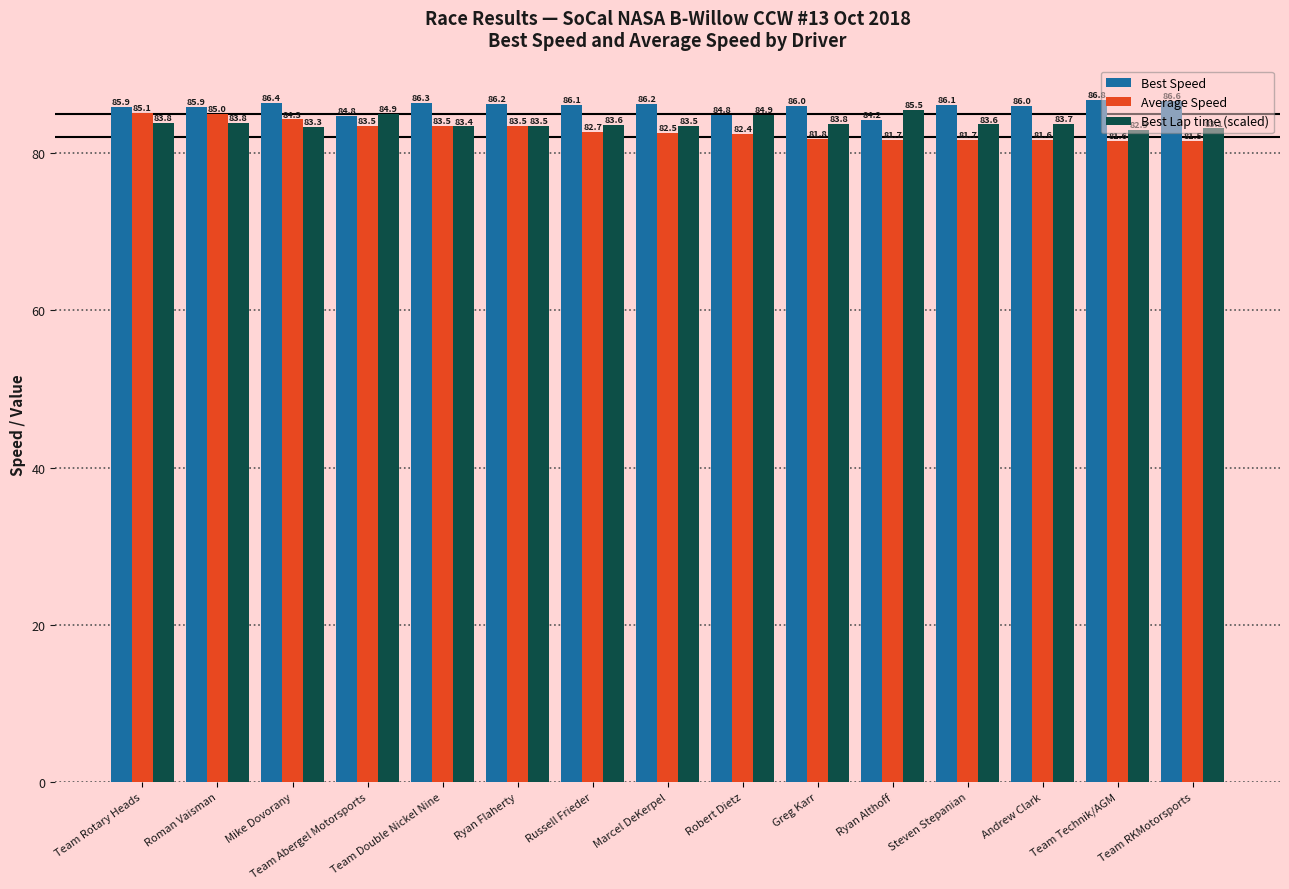

Reading left to right, list all the values displayed in this chart.

Best Speed: Team Rotary Heads=85.9	Roman Vaisman=85.9	Mike Dovorany=86.4	Team Abergel Motorsports=84.8	Team Double Nickel Nine=86.3	Ryan Flaherty=86.2	Russell Frieder=86.1	Marcel DeKerpel=86.2	Robert Dietz=84.8	Greg Karr=86.0	Ryan Althoff=84.2	Steven Stepanian=86.1	Andrew Clark=86.0	Team Technik/AGM=86.8	Team RKMotorsports=86.6
Average Speed: Team Rotary Heads=85.1	Roman Vaisman=85.0	Mike Dovorany=84.3	Team Abergel Motorsports=83.5	Team Double Nickel Nine=83.5	Ryan Flaherty=83.5	Russell Frieder=82.7	Marcel DeKerpel=82.5	Robert Dietz=82.4	Greg Karr=81.8	Ryan Althoff=81.7	Steven Stepanian=81.7	Andrew Clark=81.6	Team Technik/AGM=81.6	Team RKMotorsports=81.5
Best Lap time (scaled): Team Rotary Heads=83.8	Roman Vaisman=83.8	Mike Dovorany=83.3	Team Abergel Motorsports=84.9	Team Double Nickel Nine=83.4	Ryan Flaherty=83.5	Russell Frieder=83.6	Marcel DeKerpel=83.5	Robert Dietz=84.9	Greg Karr=83.8	Ryan Althoff=85.5	Steven Stepanian=83.6	Andrew Clark=83.7	Team Technik/AGM=82.9	Team RKMotorsports=83.1